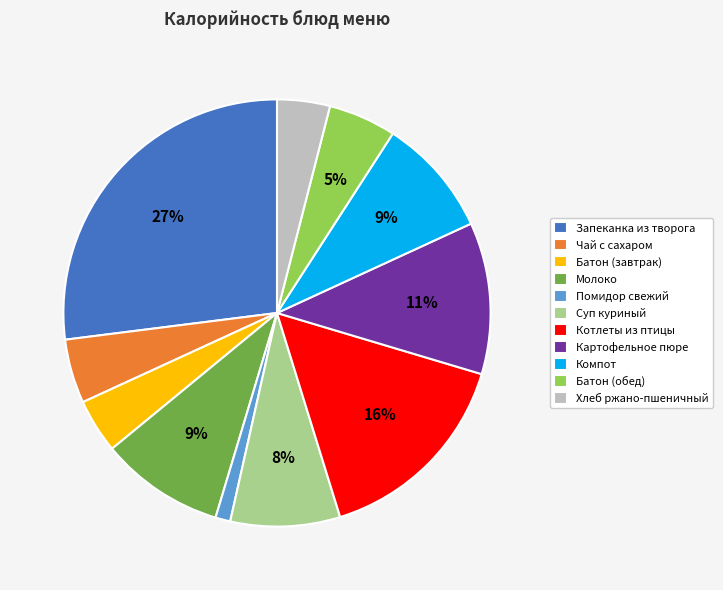

True or false: Хлеб ржано-пшеничный accounts for 4% of the total.

True